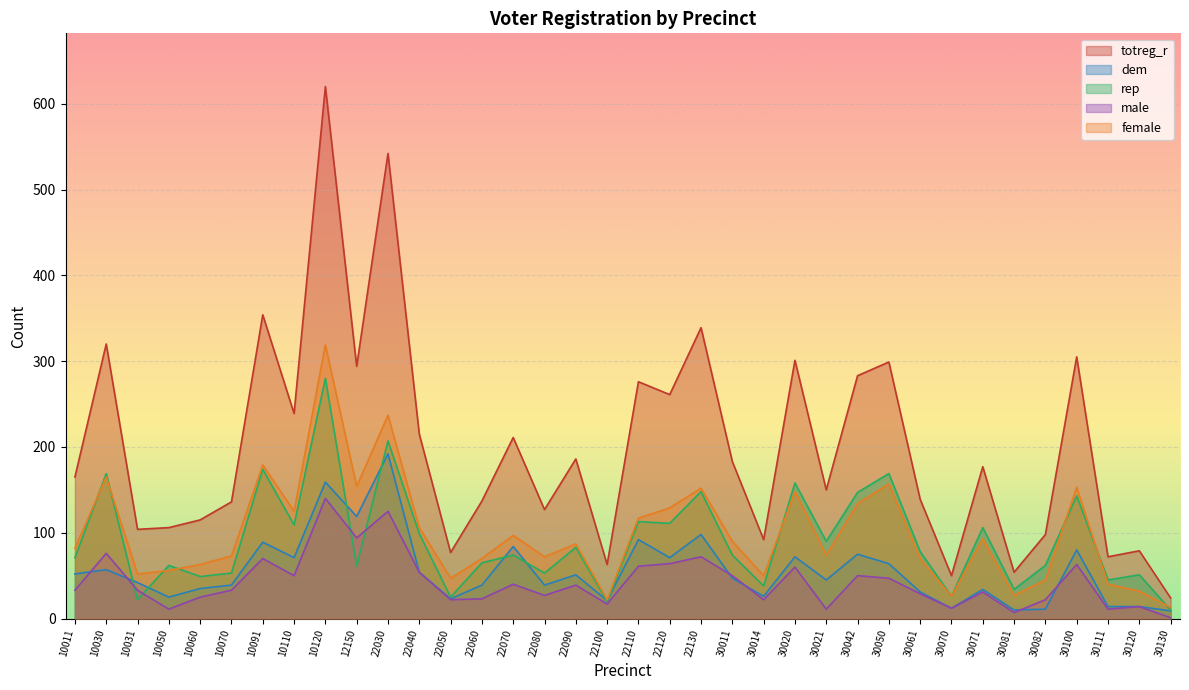

At which category does totreg_r reach its first local peak?

10030